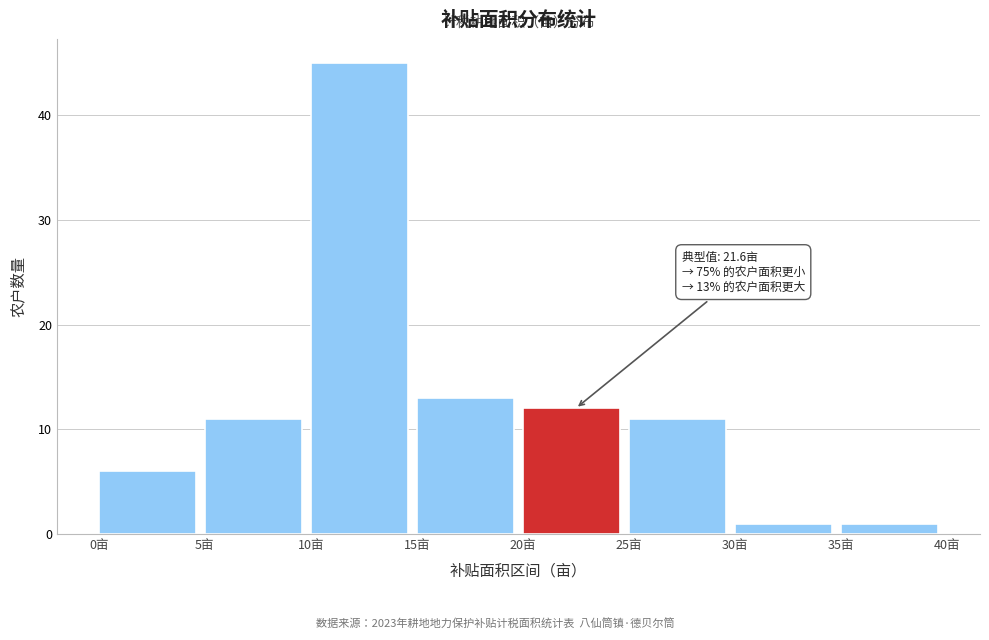

Over which range of the x-axis is the bar tallest?

10 to 15